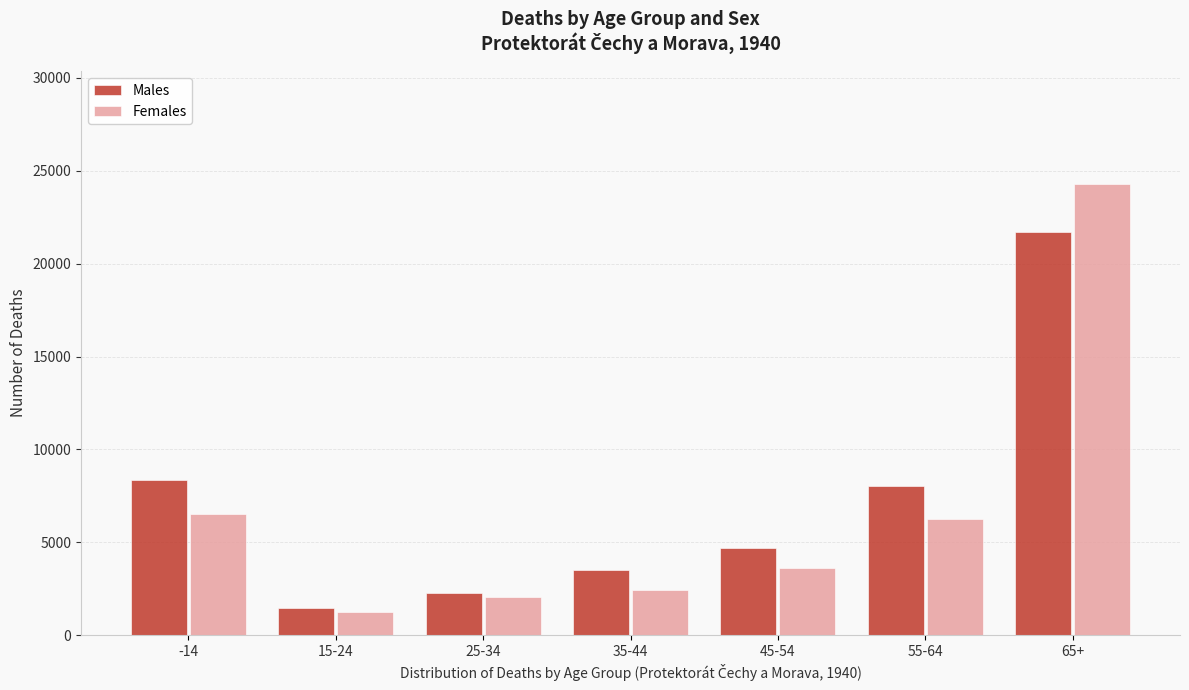

Reading left to right, transcribe all the data shown in this chart.

Males: 8361	1460	2284	3487	4717	8031	21729
Females: 6523	1227	2058	2449	3632	6268	24294